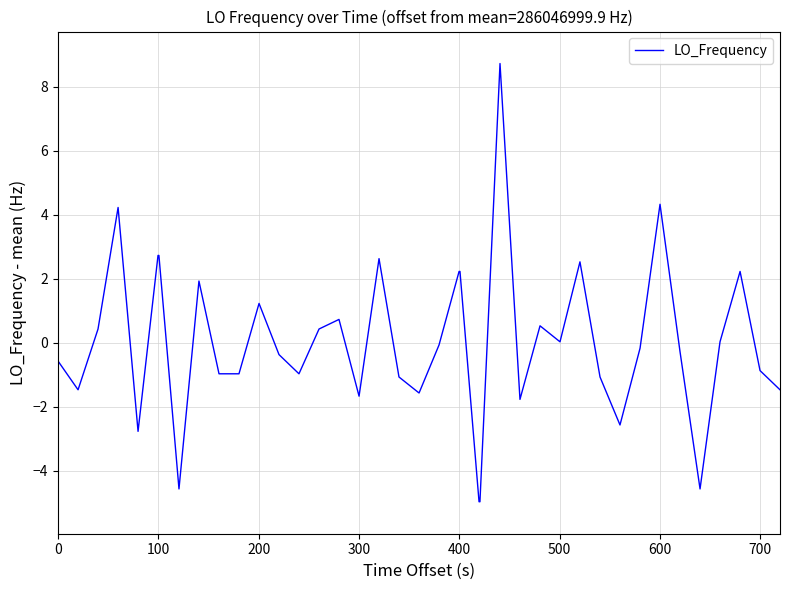

What is the greatest value displayed?

8.7